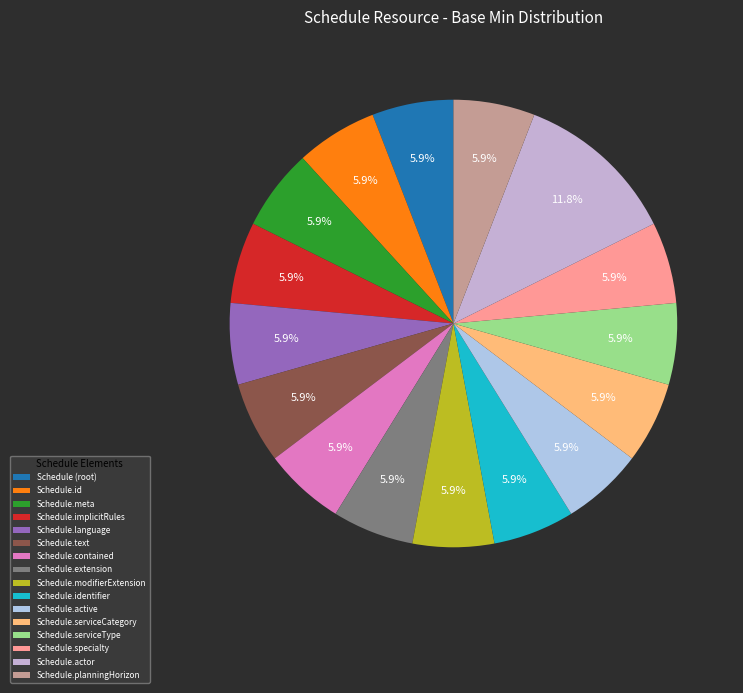

What percentage is NOT represented by Schedule.contained?

94.1%